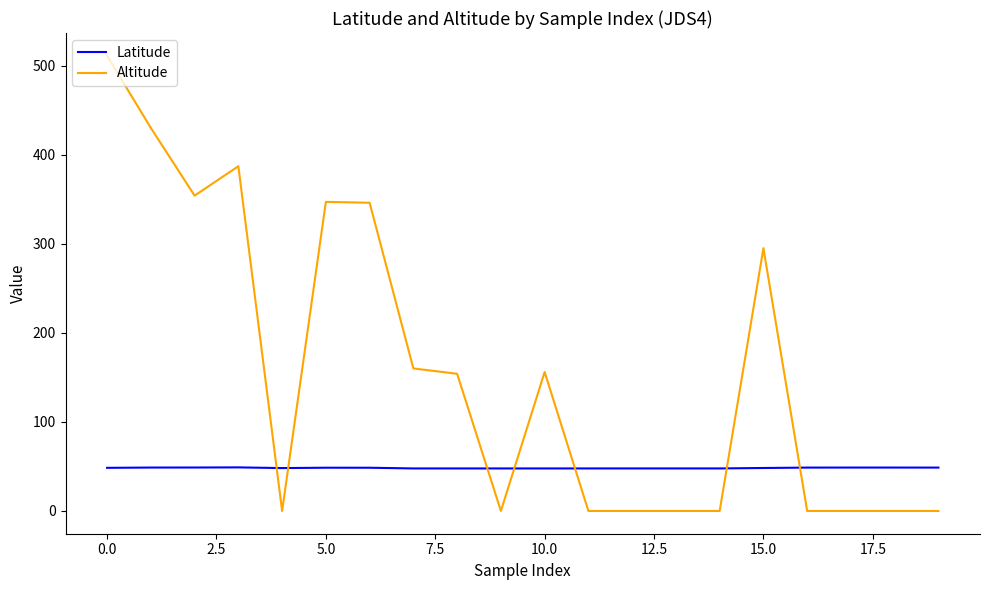

What is the maximum value shown in the chart?

511.0